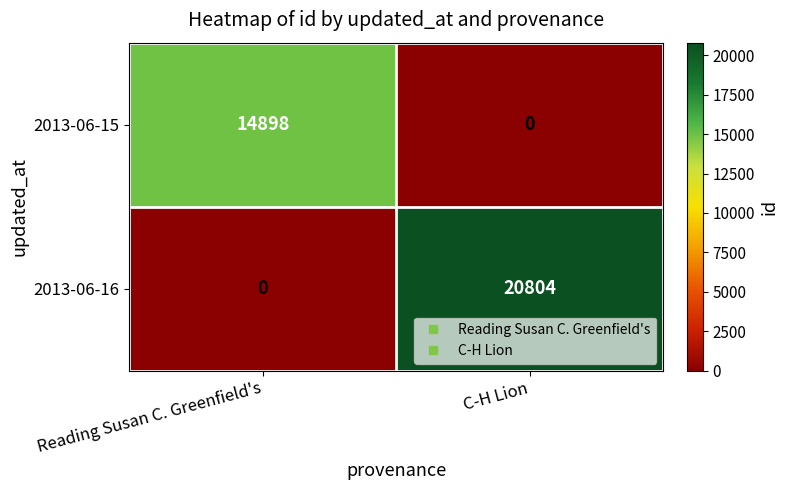

Is it true that 2013-06-15 equals 14898 at Reading Susan C. Greenfield's?

True